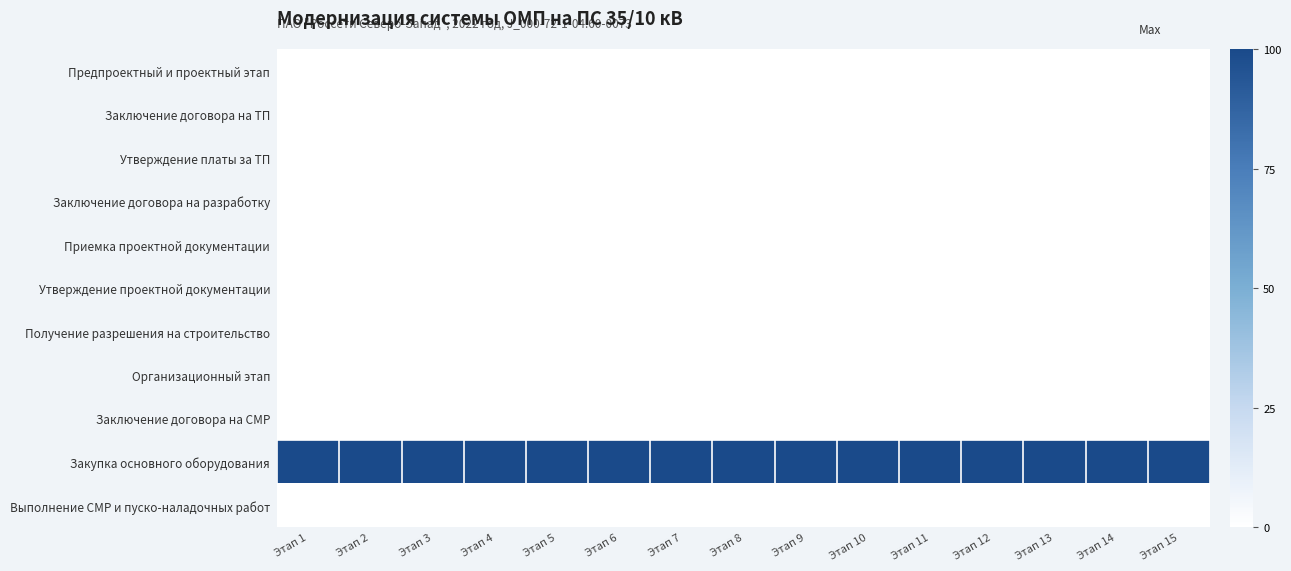

Reading left to right, transcribe all the data shown in this chart.

Предпроектный и проектный этап: Этап 1=0	Этап 2=0	Этап 3=0	Этап 4=0	Этап 5=0	Этап 6=0	Этап 7=0	Этап 8=0	Этап 9=0	Этап 10=0	Этап 11=0	Этап 12=0	Этап 13=0	Этап 14=0	Этап 15=0
Заключение договора на ТП: Этап 1=0	Этап 2=0	Этап 3=0	Этап 4=0	Этап 5=0	Этап 6=0	Этап 7=0	Этап 8=0	Этап 9=0	Этап 10=0	Этап 11=0	Этап 12=0	Этап 13=0	Этап 14=0	Этап 15=0
Утверждение платы за ТП: Этап 1=0	Этап 2=0	Этап 3=0	Этап 4=0	Этап 5=0	Этап 6=0	Этап 7=0	Этап 8=0	Этап 9=0	Этап 10=0	Этап 11=0	Этап 12=0	Этап 13=0	Этап 14=0	Этап 15=0
Заключение договора на разработку: Этап 1=0	Этап 2=0	Этап 3=0	Этап 4=0	Этап 5=0	Этап 6=0	Этап 7=0	Этап 8=0	Этап 9=0	Этап 10=0	Этап 11=0	Этап 12=0	Этап 13=0	Этап 14=0	Этап 15=0
Приемка проектной документации: Этап 1=0	Этап 2=0	Этап 3=0	Этап 4=0	Этап 5=0	Этап 6=0	Этап 7=0	Этап 8=0	Этап 9=0	Этап 10=0	Этап 11=0	Этап 12=0	Этап 13=0	Этап 14=0	Этап 15=0
Утверждение проектной документации: Этап 1=0	Этап 2=0	Этап 3=0	Этап 4=0	Этап 5=0	Этап 6=0	Этап 7=0	Этап 8=0	Этап 9=0	Этап 10=0	Этап 11=0	Этап 12=0	Этап 13=0	Этап 14=0	Этап 15=0
Получение разрешения на строительство: Этап 1=0	Этап 2=0	Этап 3=0	Этап 4=0	Этап 5=0	Этап 6=0	Этап 7=0	Этап 8=0	Этап 9=0	Этап 10=0	Этап 11=0	Этап 12=0	Этап 13=0	Этап 14=0	Этап 15=0
Организационный этап: Этап 1=0	Этап 2=0	Этап 3=0	Этап 4=0	Этап 5=0	Этап 6=0	Этап 7=0	Этап 8=0	Этап 9=0	Этап 10=0	Этап 11=0	Этап 12=0	Этап 13=0	Этап 14=0	Этап 15=0
Заключение договора на СМР: Этап 1=0	Этап 2=0	Этап 3=0	Этап 4=0	Этап 5=0	Этап 6=0	Этап 7=0	Этап 8=0	Этап 9=0	Этап 10=0	Этап 11=0	Этап 12=0	Этап 13=0	Этап 14=0	Этап 15=0
Закупка основного оборудования: Этап 1=100	Этап 2=100	Этап 3=100	Этап 4=100	Этап 5=100	Этап 6=100	Этап 7=100	Этап 8=100	Этап 9=100	Этап 10=100	Этап 11=100	Этап 12=100	Этап 13=100	Этап 14=100	Этап 15=100
Выполнение СМР и пуско-наладочных работ: Этап 1=0	Этап 2=0	Этап 3=0	Этап 4=0	Этап 5=0	Этап 6=0	Этап 7=0	Этап 8=0	Этап 9=0	Этап 10=0	Этап 11=0	Этап 12=0	Этап 13=0	Этап 14=0	Этап 15=0